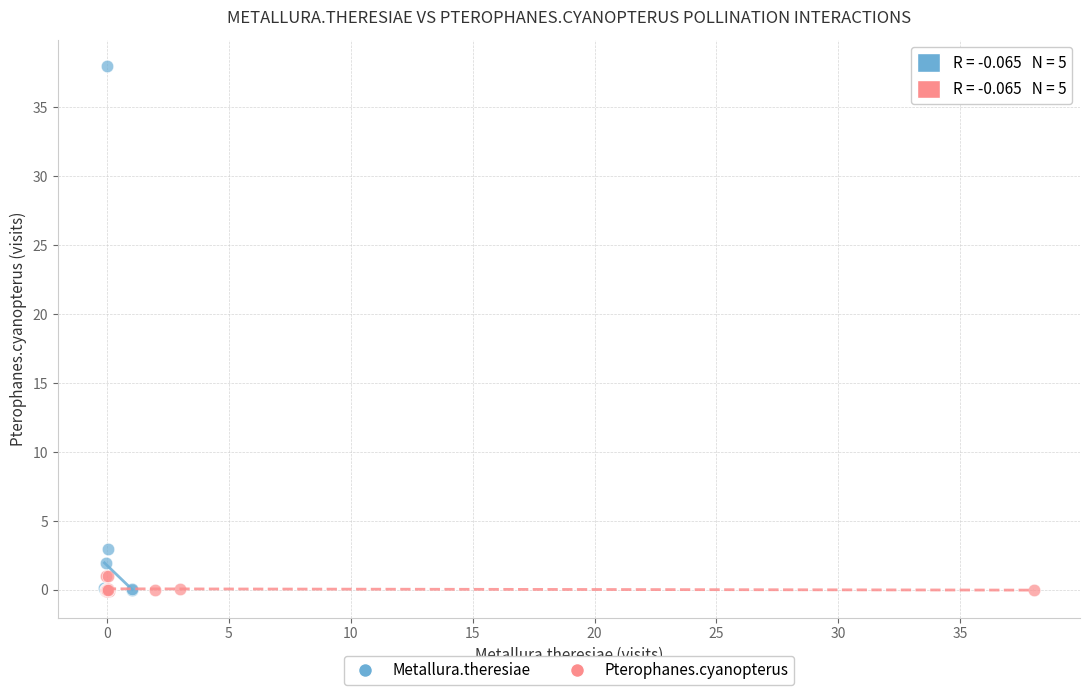

Which series contains the highest Y value?

Metallura.theresiae